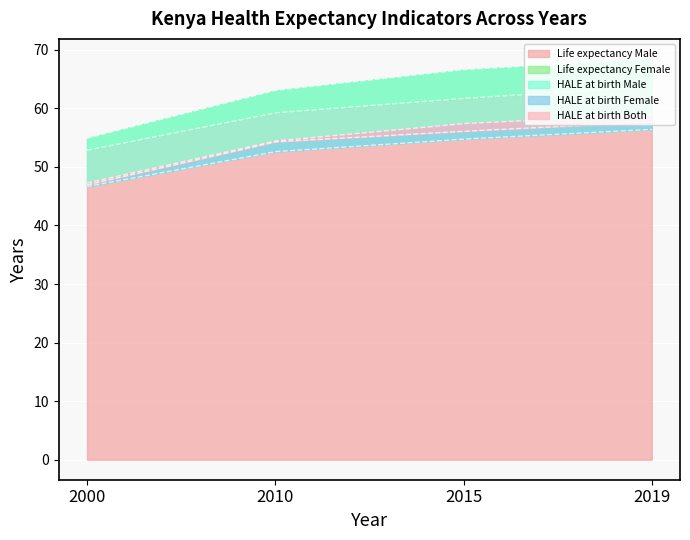

How many values in the HALE at birth Both series exceed 56?

2